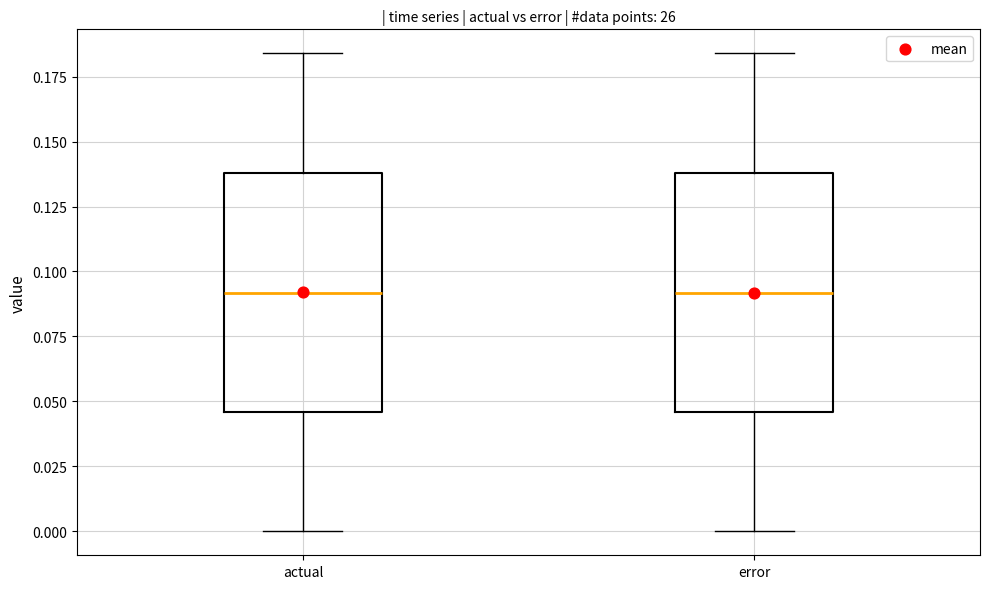

Reading left to right, transcribe this box plot: for each box, give where its median line is, the range the box spans, and where its two whiskers end, as read against the y-axis. The values are not printed on the chart, so give them approximately, as read against the axis.

actual: median 0.090, box 0.045 to 0.140, whiskers 0.000 to 0.185
error: median 0.090, box 0.045 to 0.140, whiskers 0.000 to 0.185